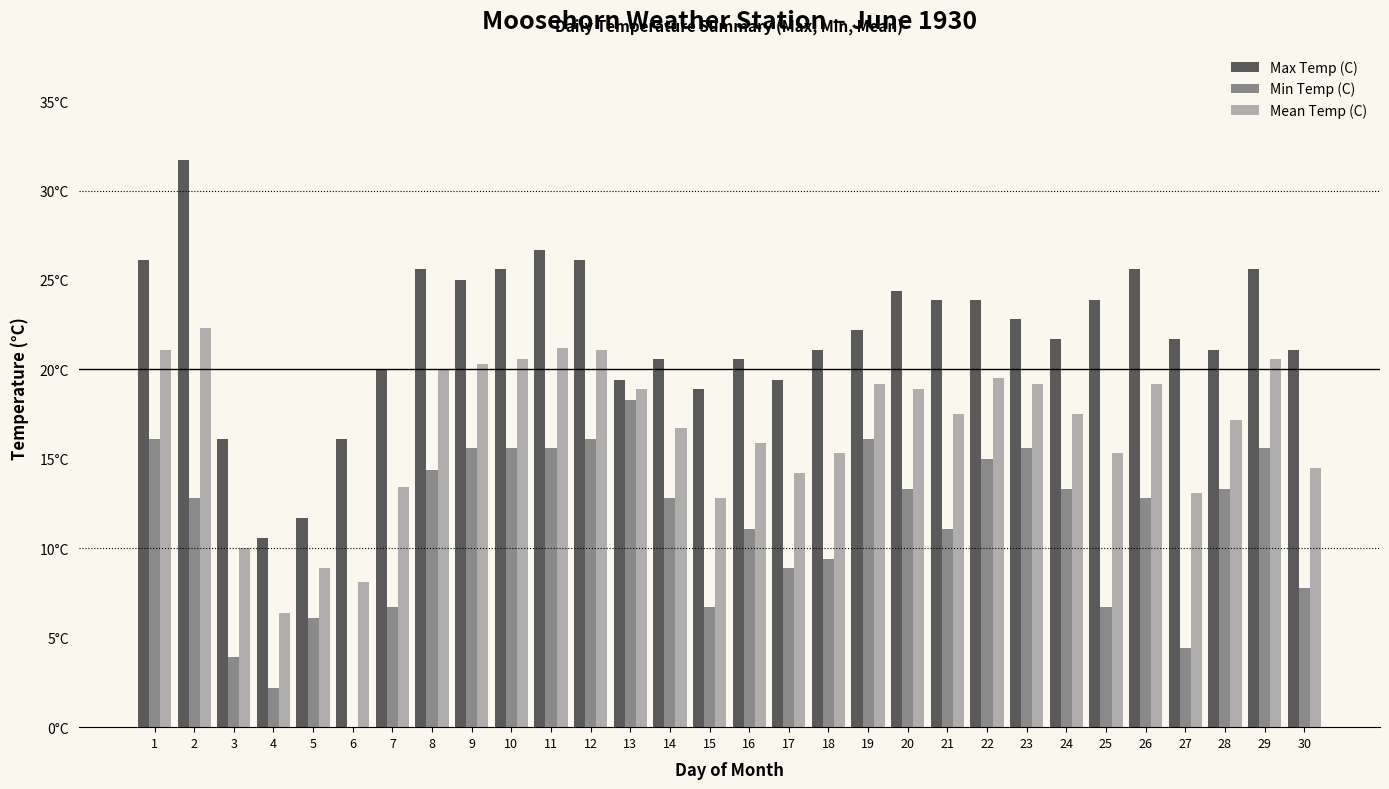

Which series has the largest total across all categories?

Max Temp (C)